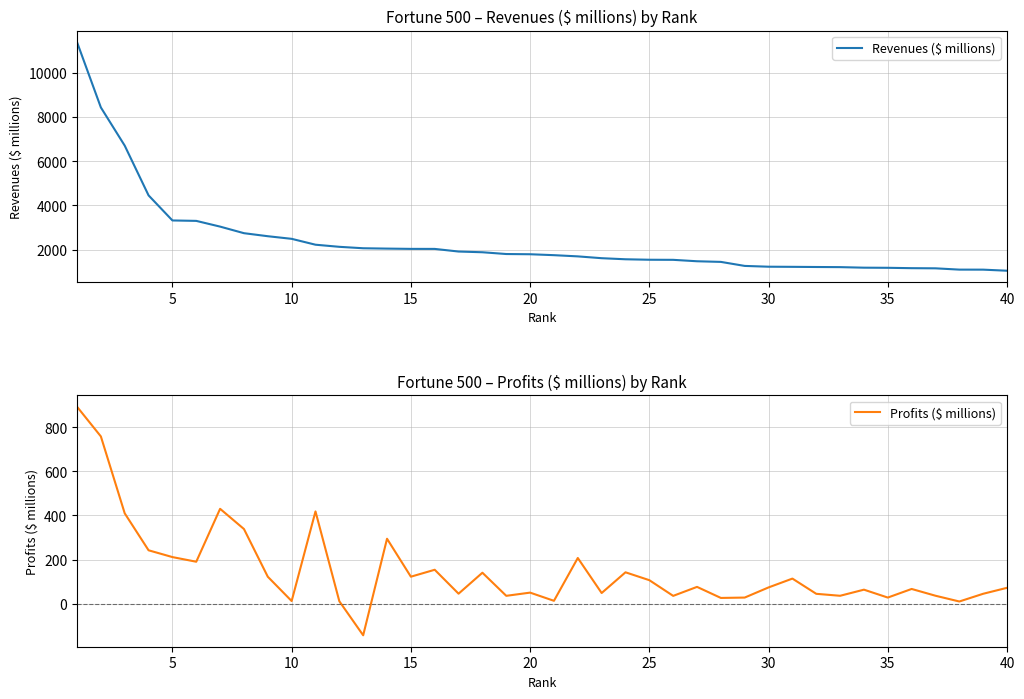

What is the minimum value for Revenues ($ millions)?

1044.8